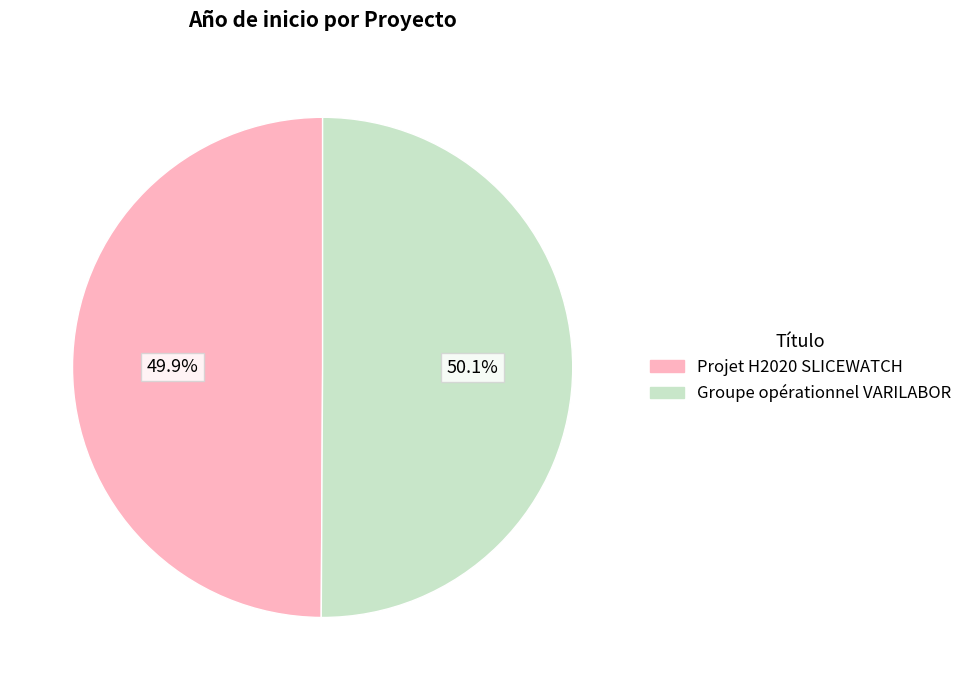

To the nearest percent, what percentage of the pie is Projet H2020 SLICEWATCH?

50%